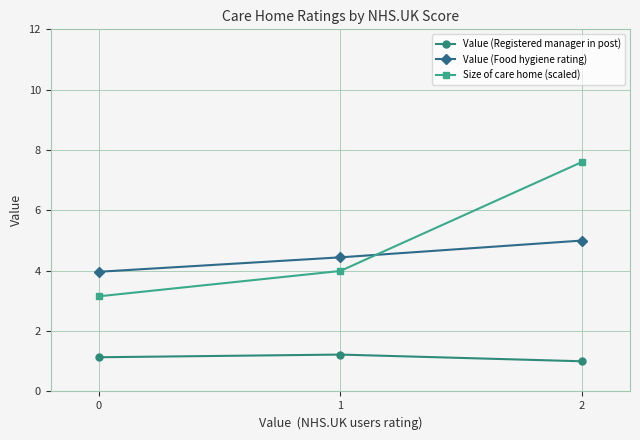

True or false: Value (Registered manager in post) has a value of 1.0 at 2.

True